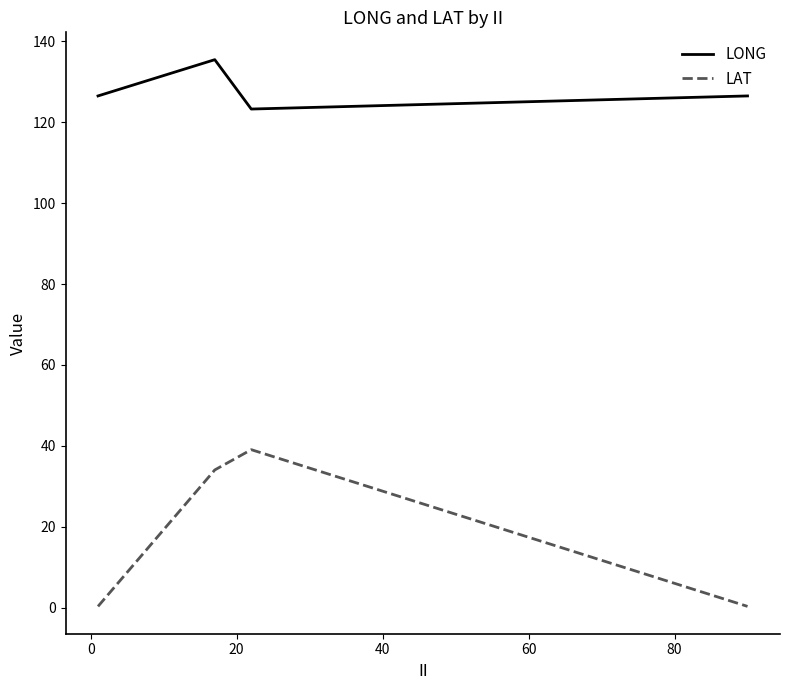

In LONG, how many points are lower than both neighbors (excluding endpoints)?

1